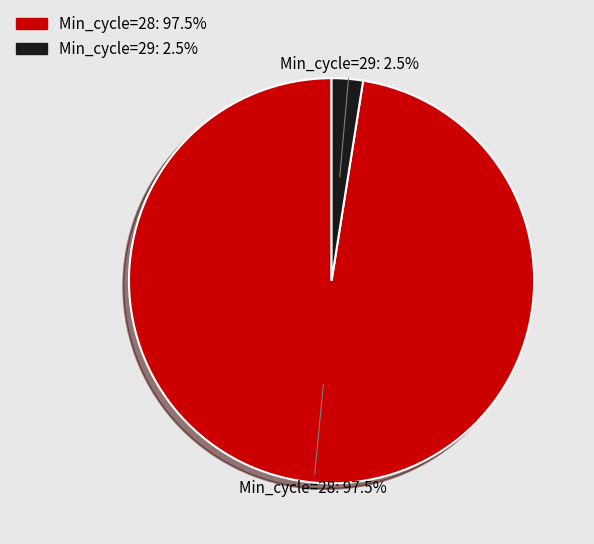

Is there a majority slice in this chart?

Yes